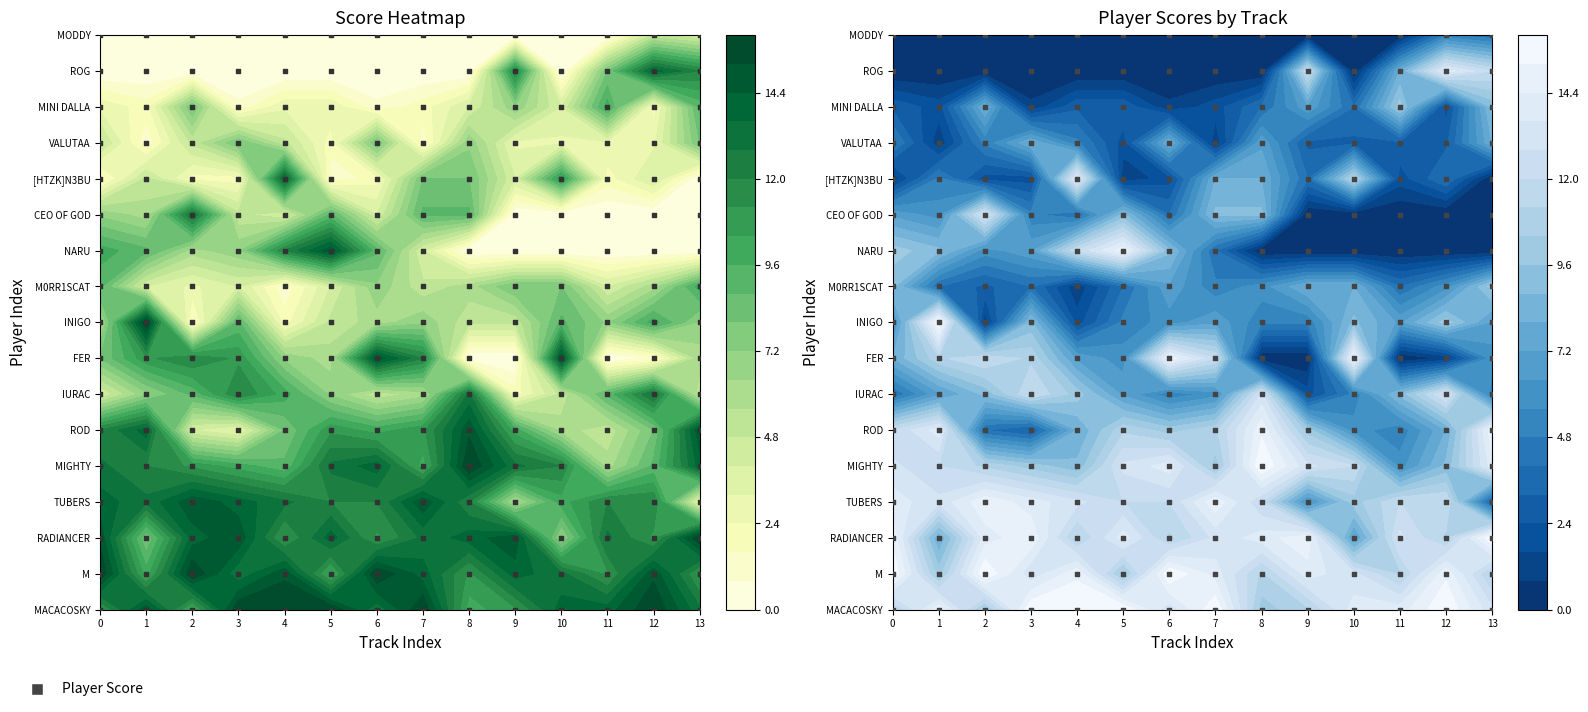

List the series in order of their peak value, lowest first.

MODDY, VALUTAA, M0RR1SCAT, MINI DALLAS, IURAC, CEO OF GOD, [HTZK]N3BULAR, ROG, TUBERS, ROD, FER, NARU, MACACOSKY, M, RADIANCER, MIGHTY, INIGO